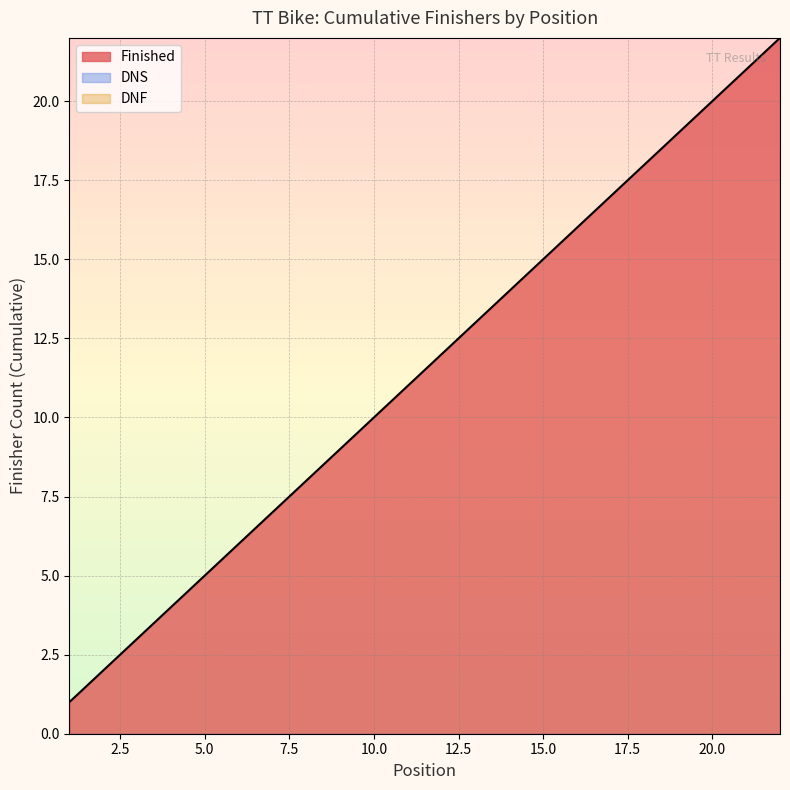

Which series has the largest total across all categories?

Finished